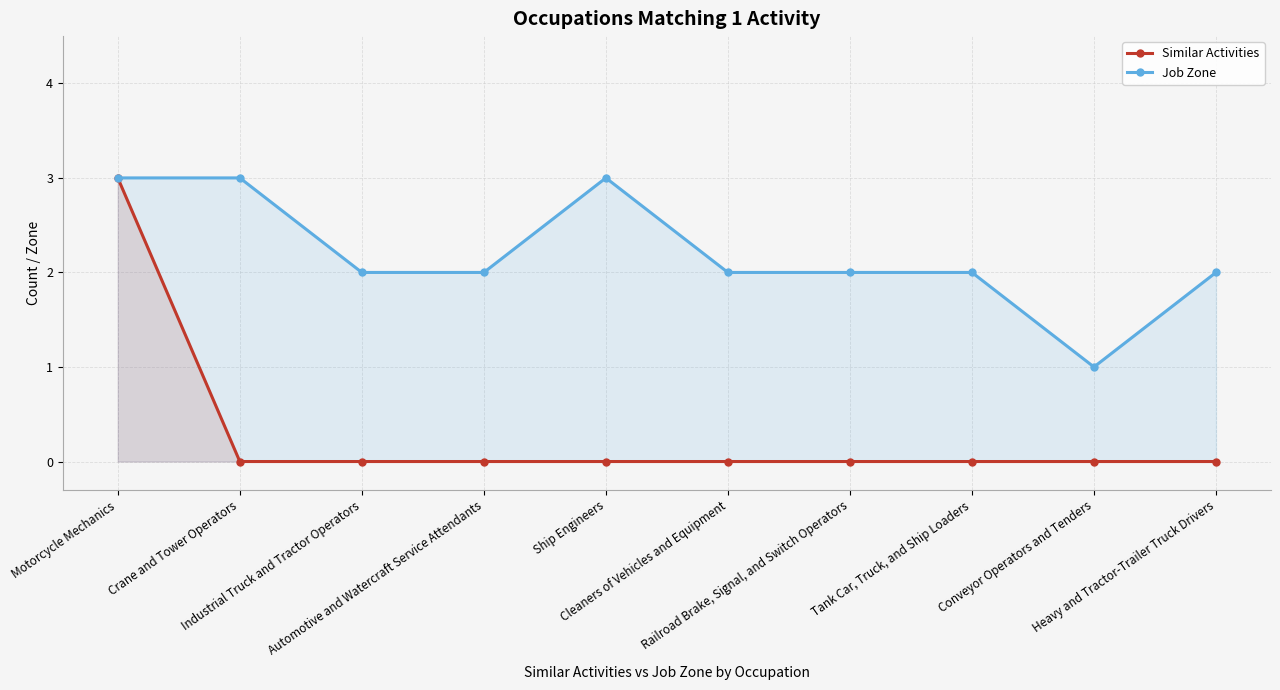

Reading left to right, transcribe all the data shown in this chart.

Similar Activities: 3	0	0	0	0	0	0	0	0	0
Job Zone: 3	3	2	2	3	2	2	2	1	2